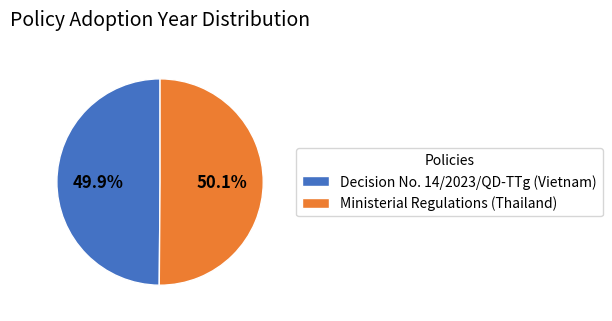

True or false: Decision No. 14/2023/QD-TTg (Vietnam) accounts for 39% of the total.

False